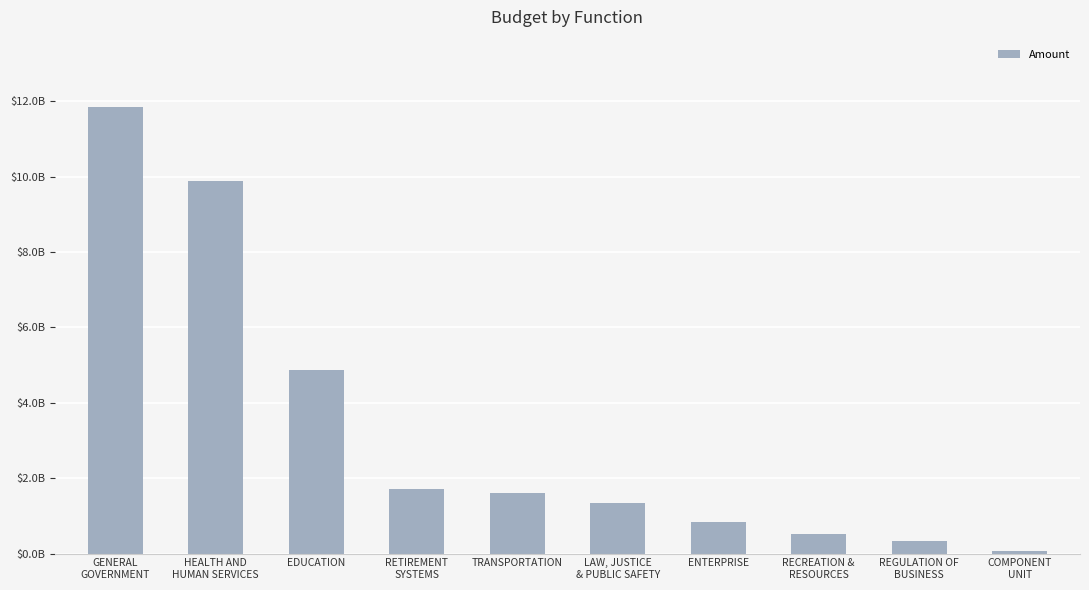

Rank the categories by value from lowest to highest.

COMPONENT
UNIT, REGULATION OF
BUSINESS, RECREATION &
RESOURCES, ENTERPRISE, LAW, JUSTICE
& PUBLIC SAFETY, TRANSPORTATION, RETIREMENT
SYSTEMS, EDUCATION, HEALTH AND
HUMAN SERVICES, GENERAL
GOVERNMENT